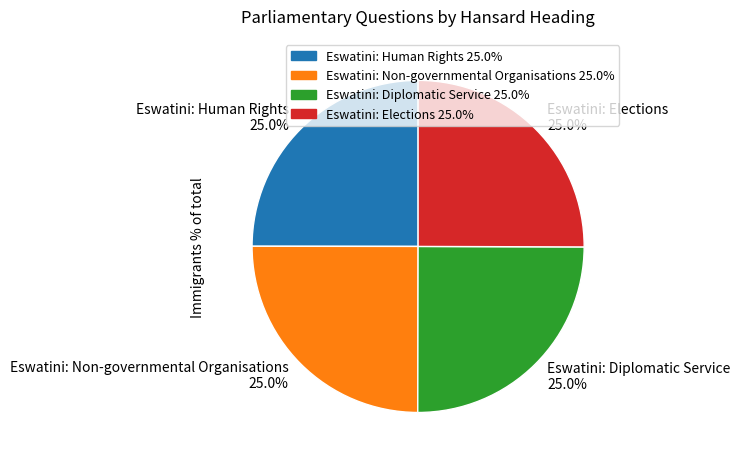

What percentage is the Eswatini: Diplomatic Service slice, to the nearest percent?

25%